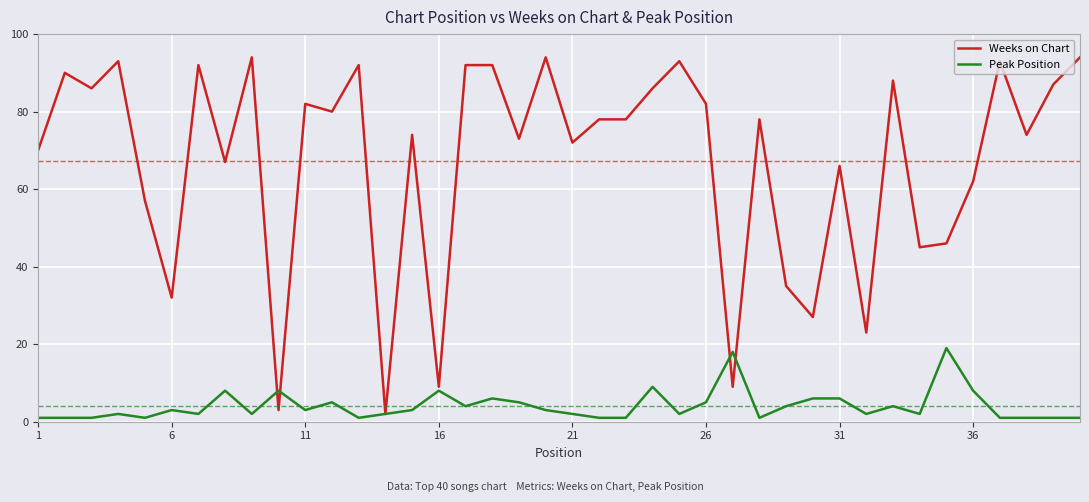

What is the maximum value for Weeks on Chart?

94